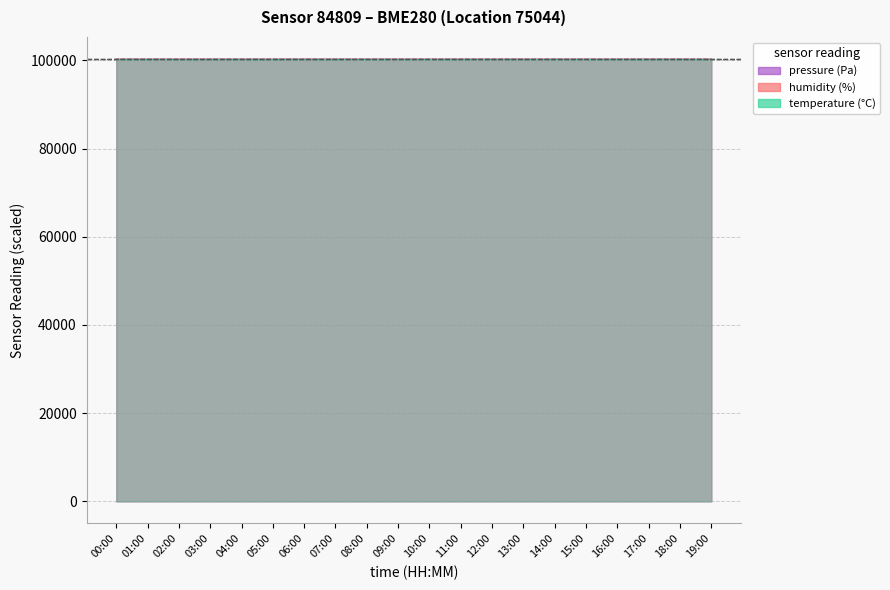

Which series has the largest total across all categories?

pressure